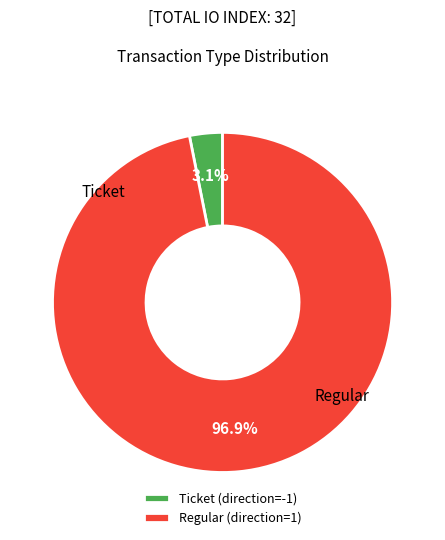

Which has a higher value, Ticket (direction=-1) or Regular (direction=1)?

Regular (direction=1)